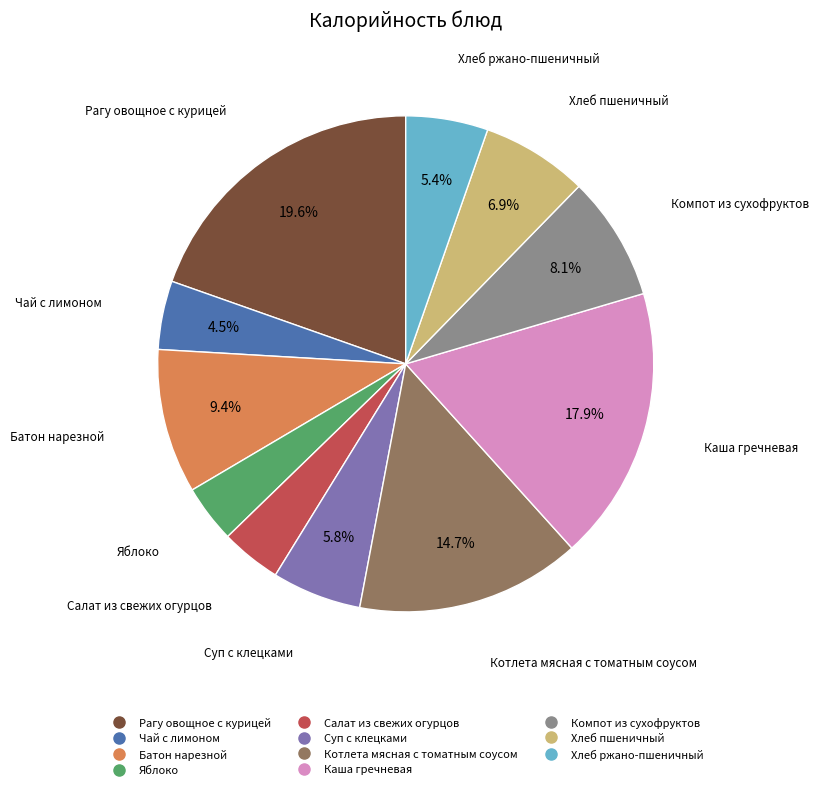

What is the largest slice in the pie chart?

Рагу овощное с курицей